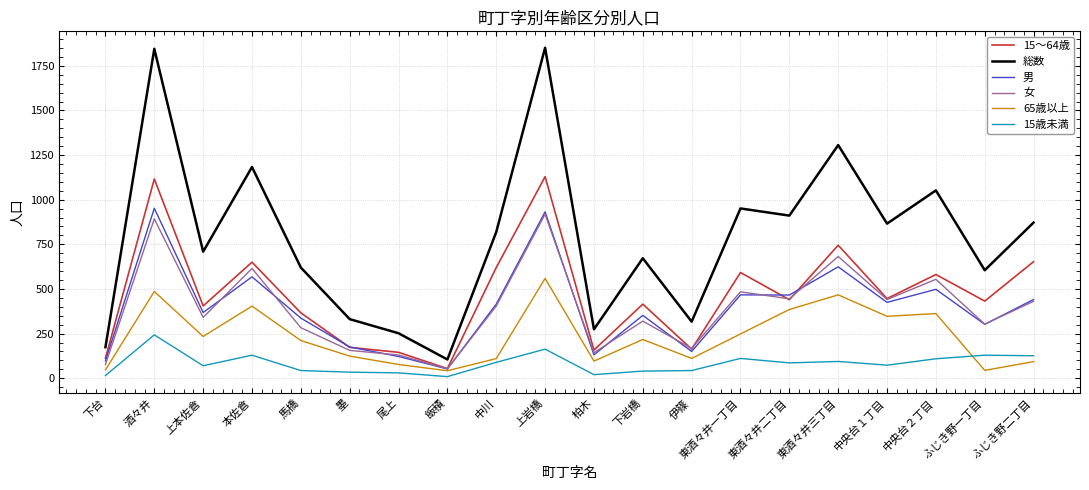

True or false: 女 and 総数 intersect in this chart.

False